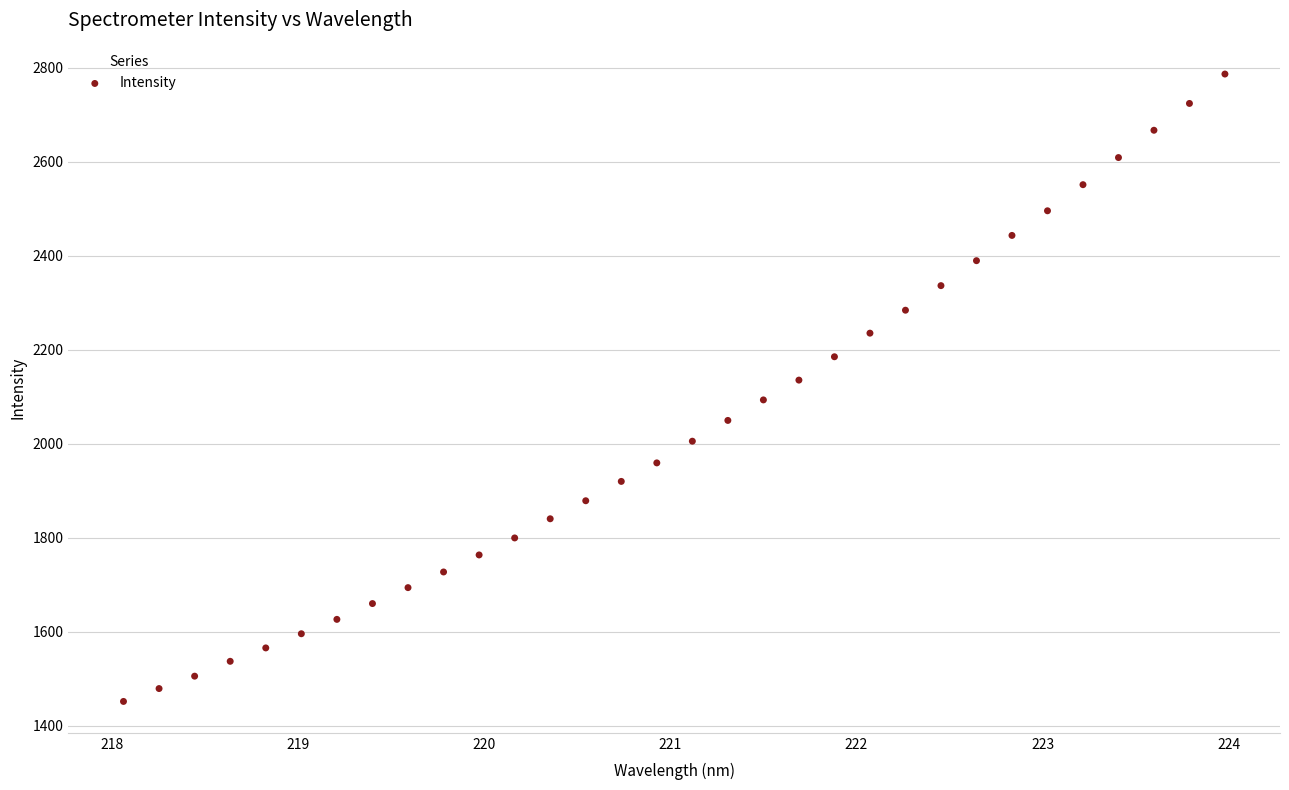

What is the range of X values (max minus min)?

5.9